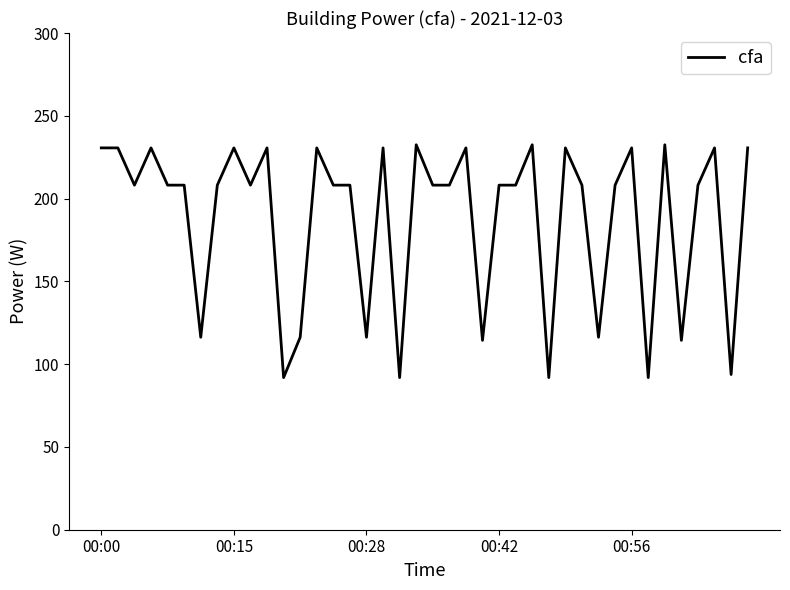

What is the minimum value shown in the chart?

91.9